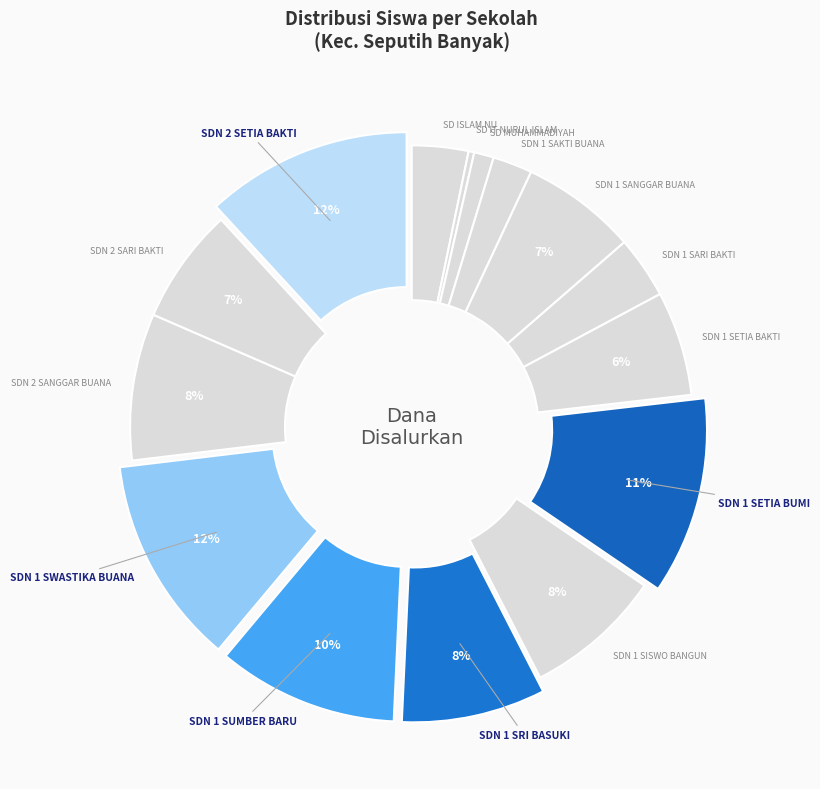

How many segments does this pie chart have?

15